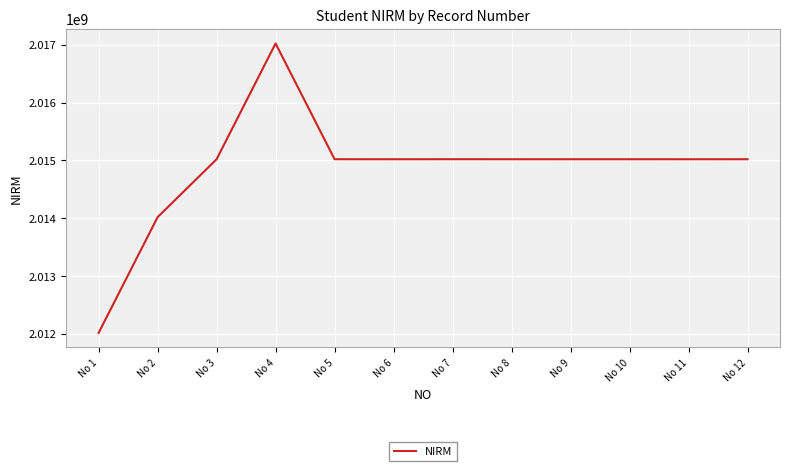

What is the change in value from No 4 to No 12?

-2000000